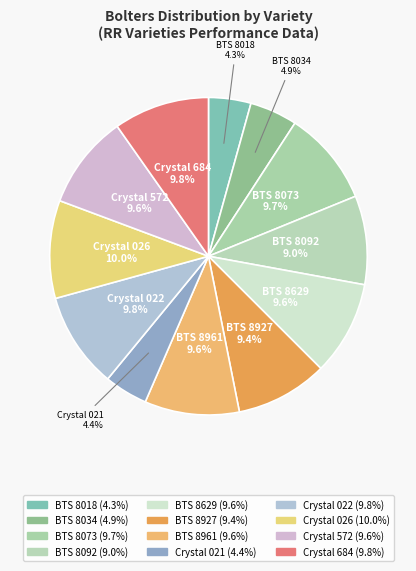

To the nearest percent, what percentage of the pie is Crystal 026?

10%